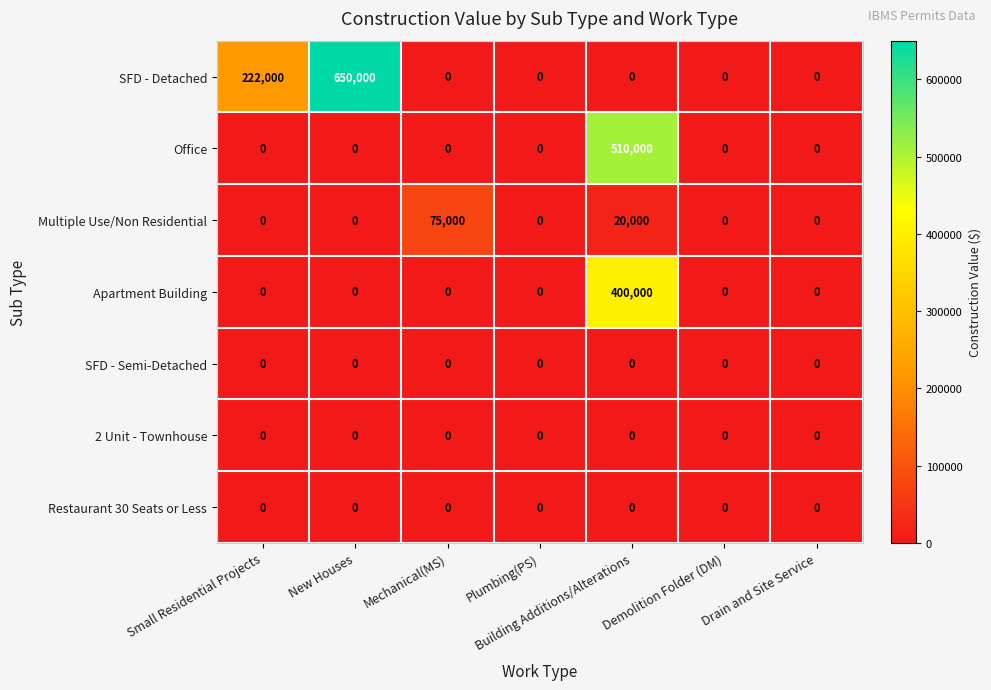

At which label does SFD - Detached reach its peak?

New Houses